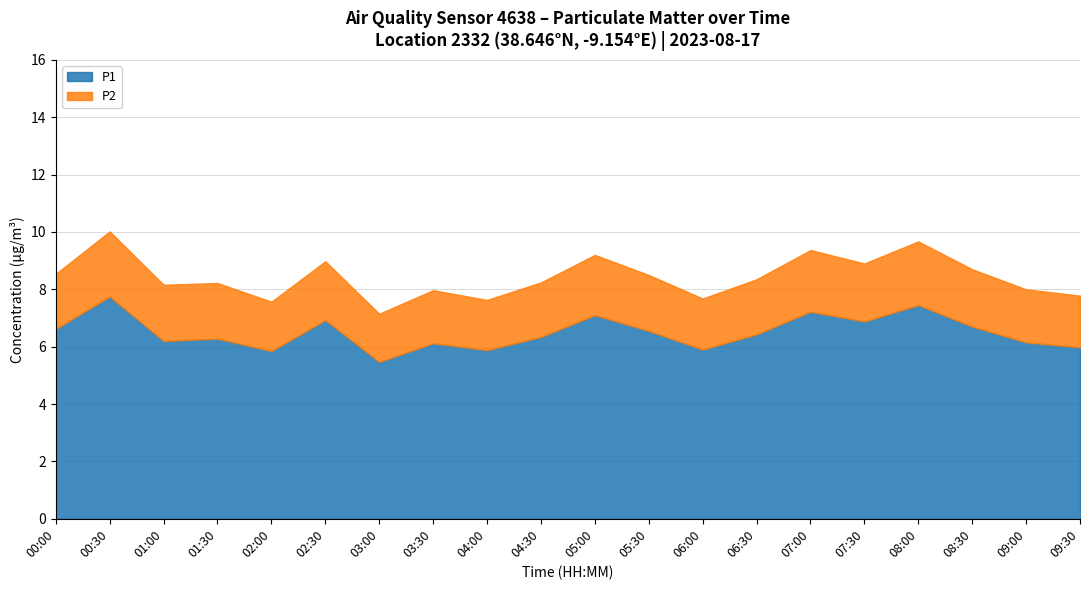

At 01:30, list the series in order from largest to smallest.

P1, P2